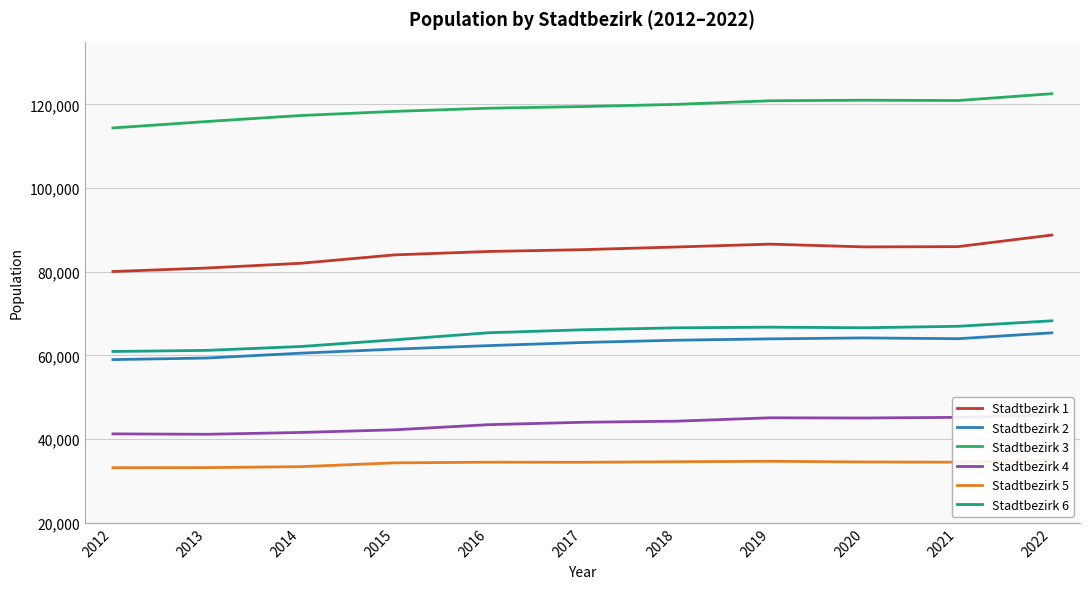

What is the value of the Stadtbezirk 2 point at the 3rd from the left?

60535